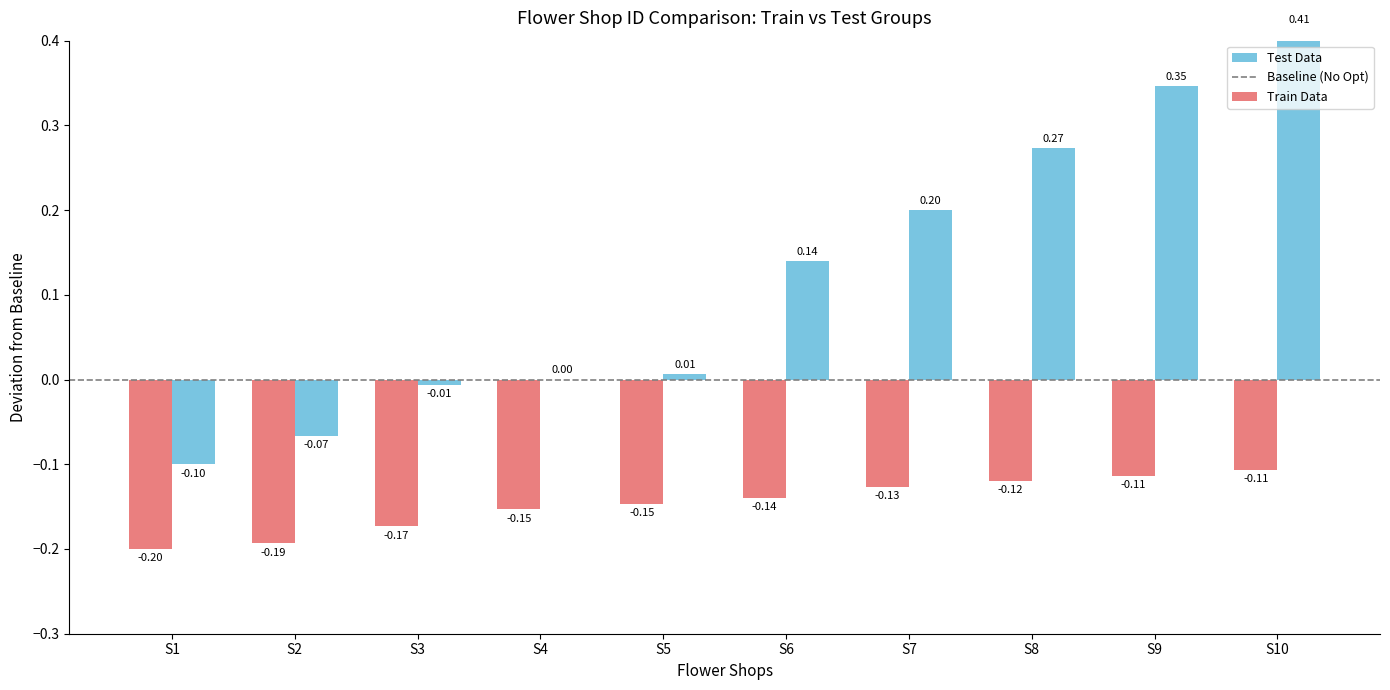

Are the bars grouped side by side (vs. stacked)?

Yes